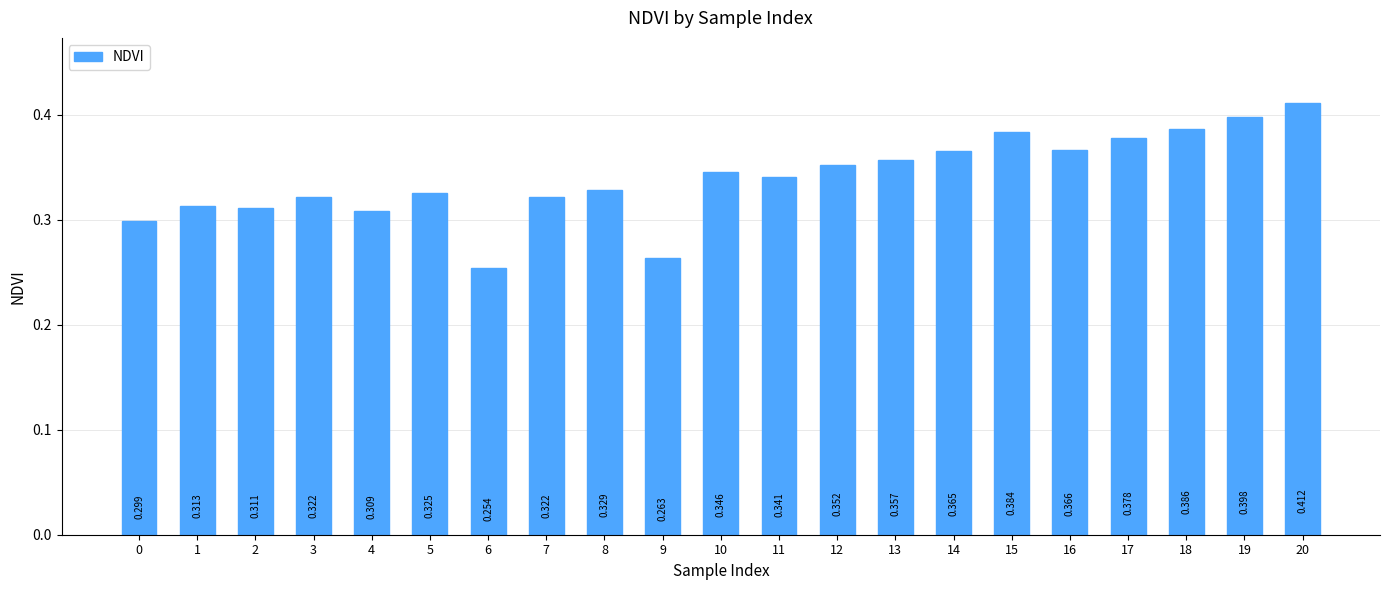

What is the smallest value displayed?

0.3